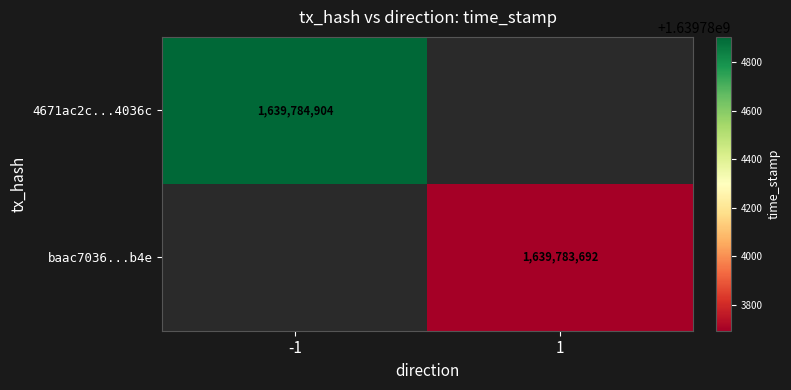

The value of baac7036b0b14390f87be84c08e75ce27531b4e at 0 is 2. True or false?

False